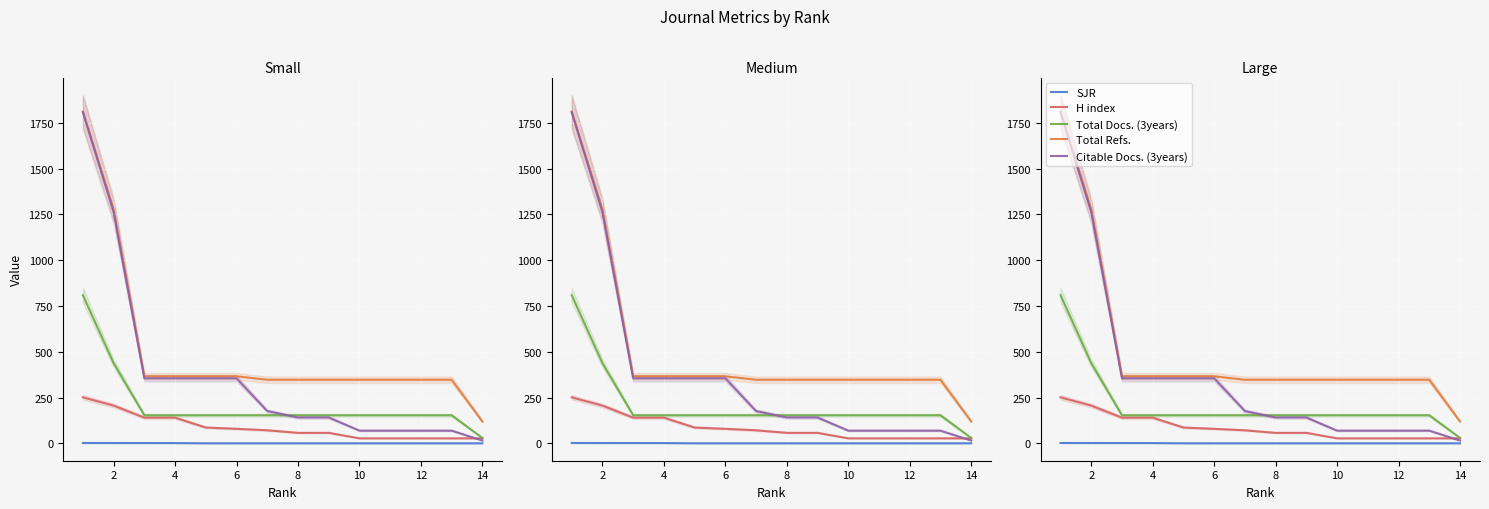

What is the difference between the highest and lowest values at 12?

347.0